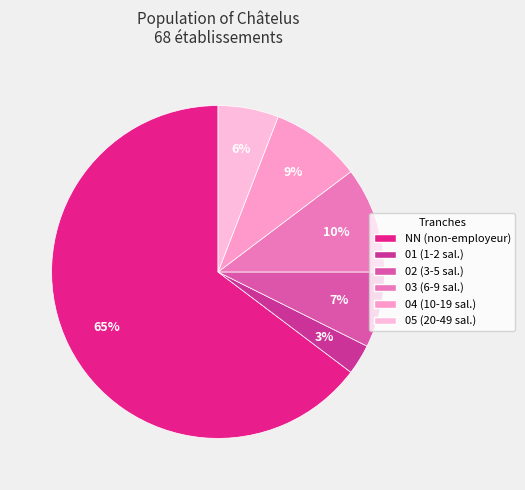

To the nearest percent, what is the combined percentage of NN and 04?

74%